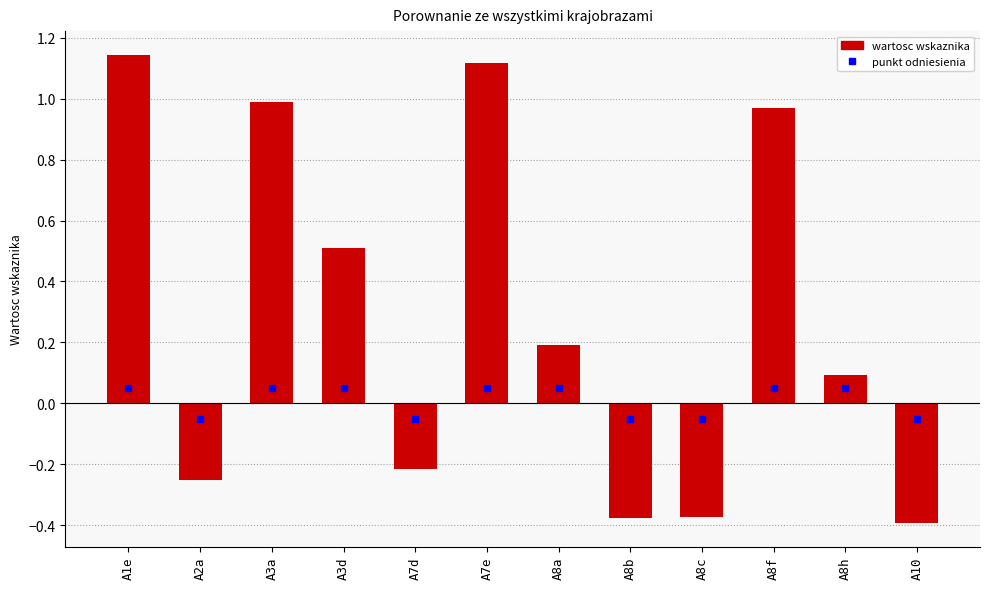

What is the sum of all values?

3.4